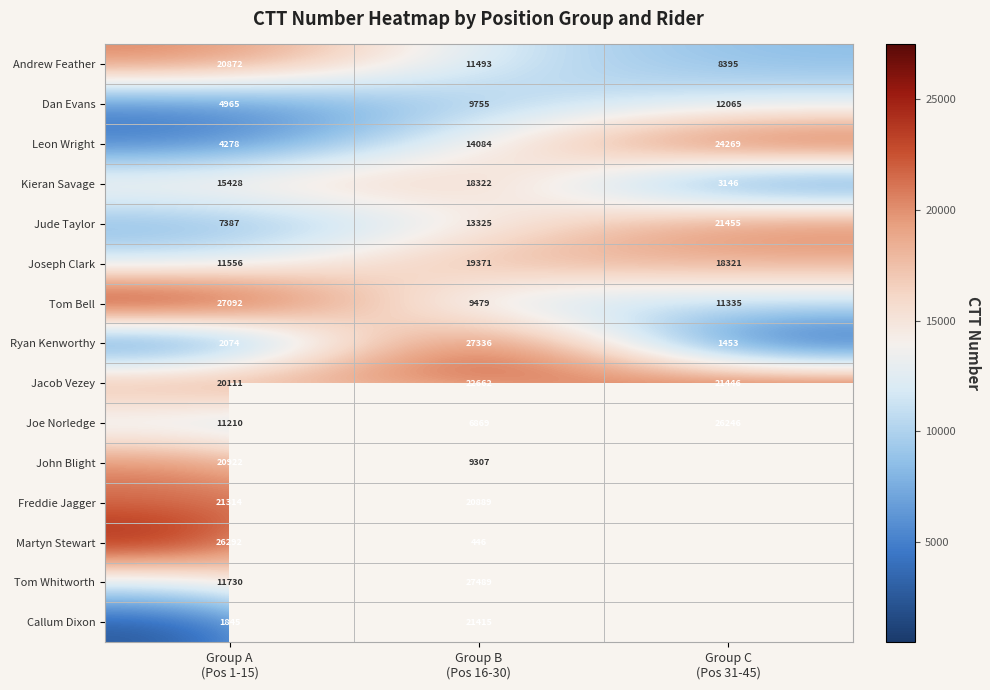

Rank the series at Group A
(Pos 1-15) from highest to lowest value.

Tom Bell, Martyn Stewart, Freddie Jagger, John Blight, Andrew Feather, Jacob Vezey, Kieran Savage, Tom Whitworth, Joseph Clark, Joe Norledge, Jude Taylor, Dan Evans, Leon Wright, Ryan Kenworthy, Callum Dixon